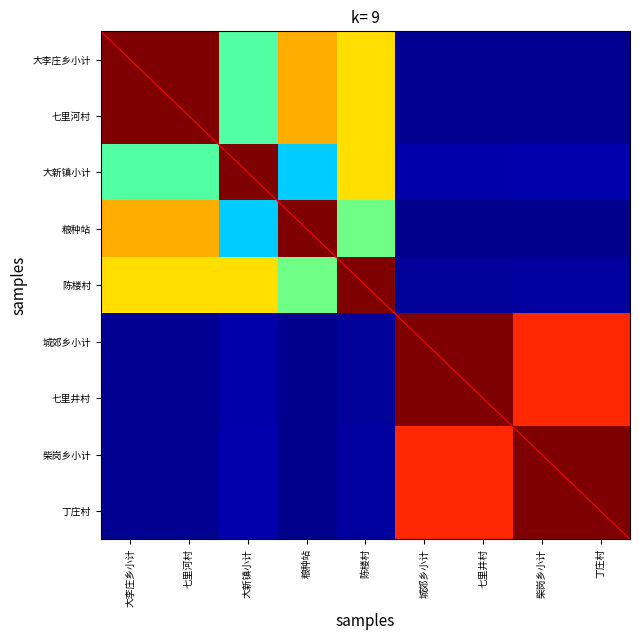

Rank the categories by 陈楼村 value from highest to lowest.

陈楼村, 大新镇小计, 大李庄乡小计, 七里河村, 粮种站, 柴岗乡小计, 丁庄村, 城郊乡小计, 七里井村